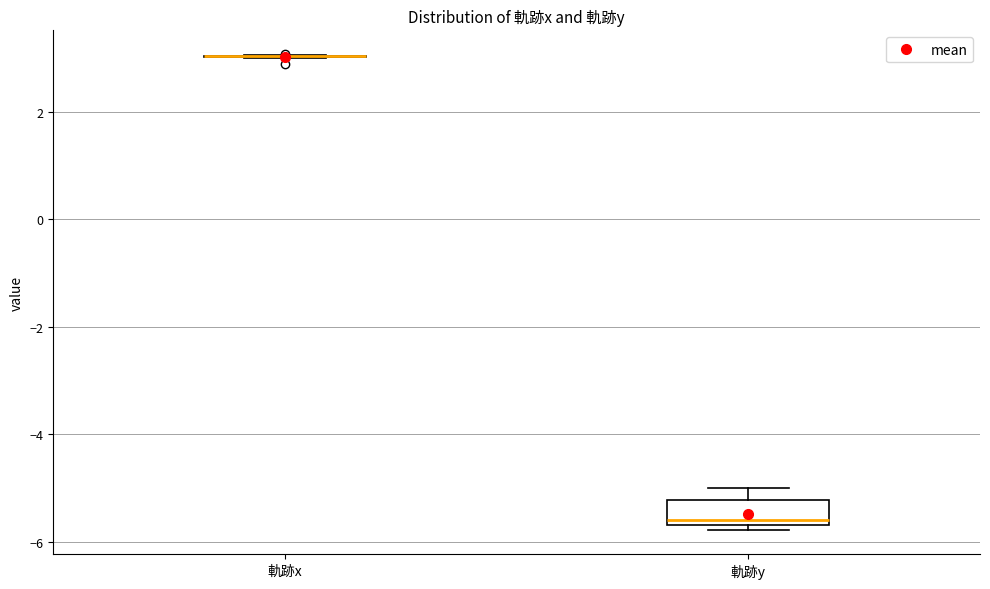

Which box is the tallest, from its lower edge to its upper edge?

軌跡y